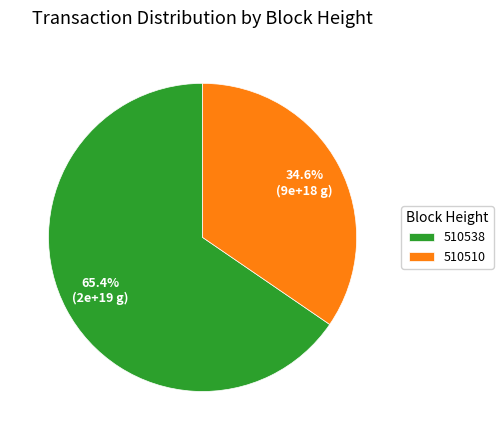

Does 510538 account for over 50% of the chart?

Yes